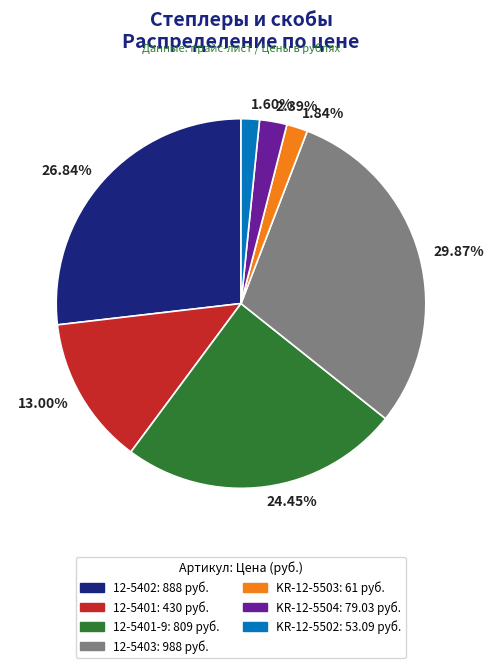

Which has a higher value, 26.84% or 1.84%?

26.84%